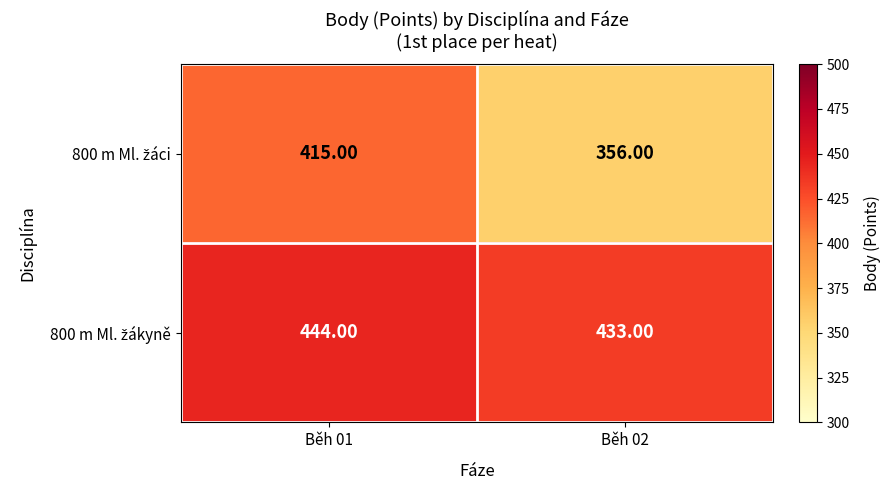

How many data points does each series have?

2